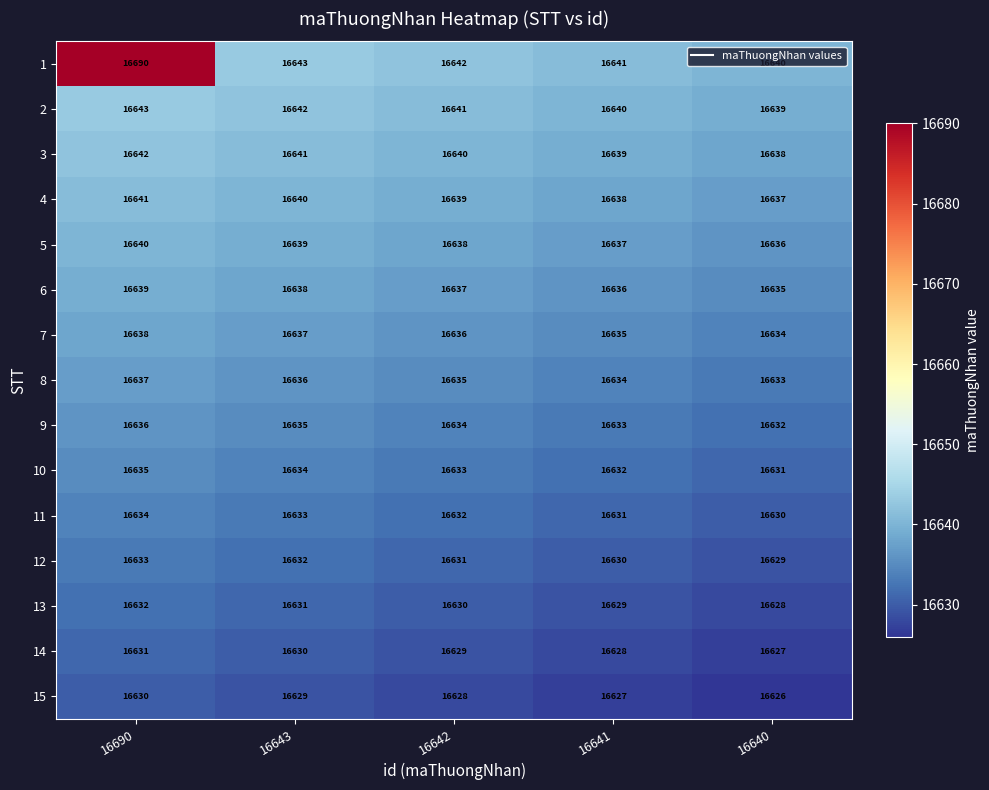

What is the sum of the 2 values at 16643 and 16690?

33285